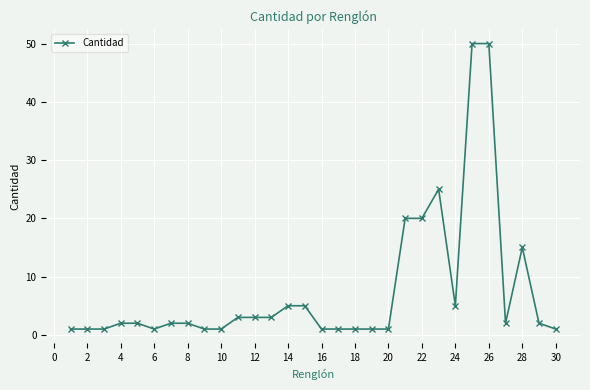

True or false: there are more than 1 points higher than both neighbors.

True